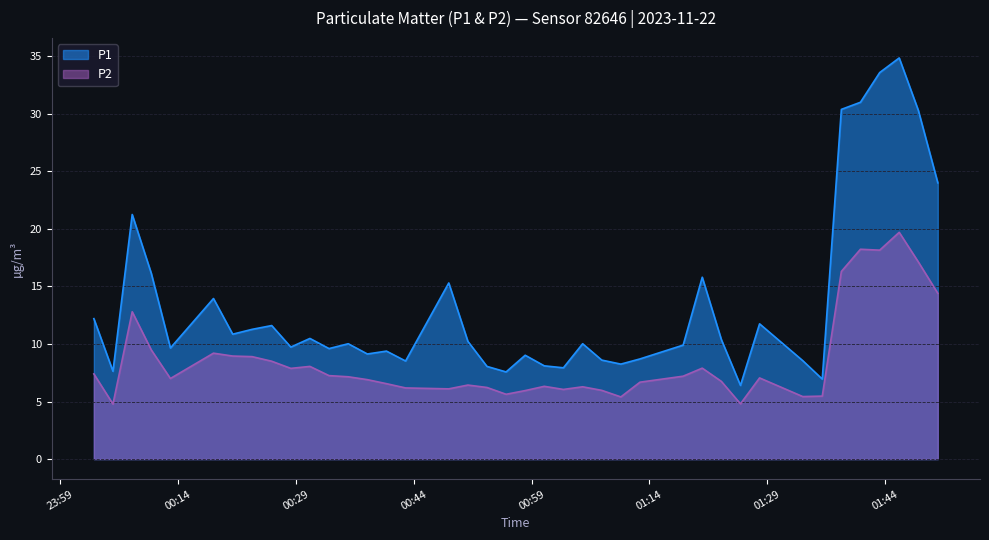

What is the difference between the maximum and minimum values in the P2 series?

14.9